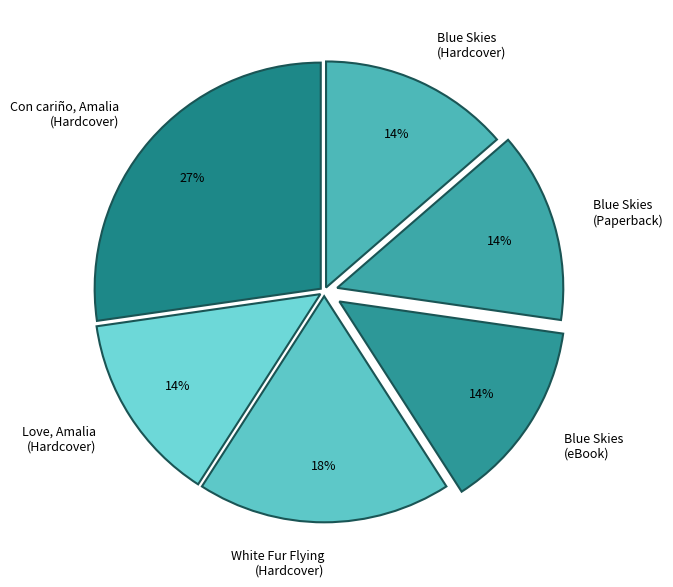

Combined, do Blue Skies (Paperback) and White Fur Flying (Hardcover) account for over 50%?

No